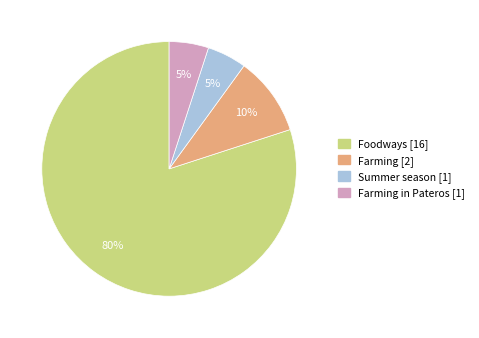

Which category has the biggest portion of the pie?

Foodways [16]